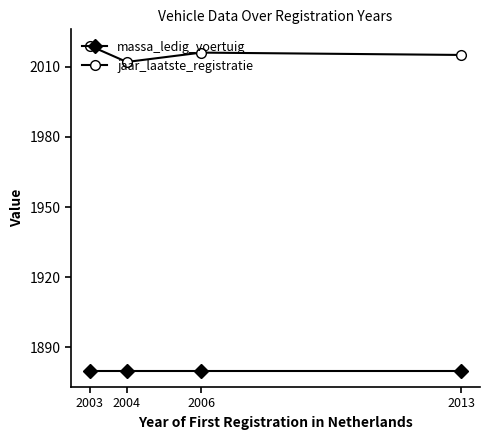

At which category does jaar_laatste_registratie reach its first local peak?

2006